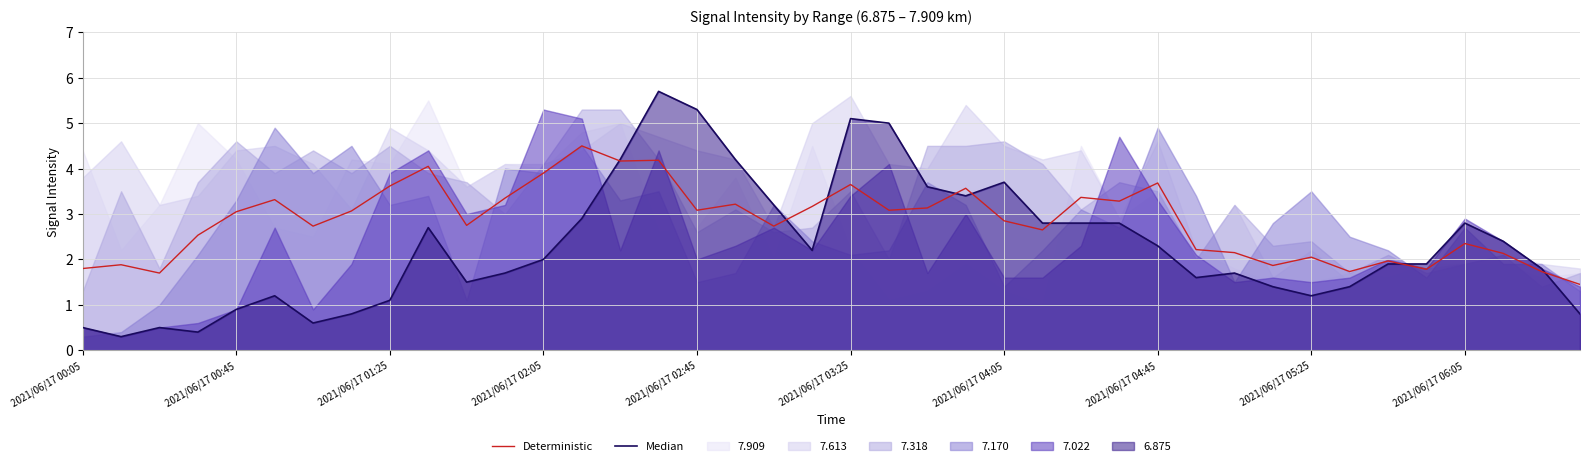

At which category does the chart reach its peak across all series?

15